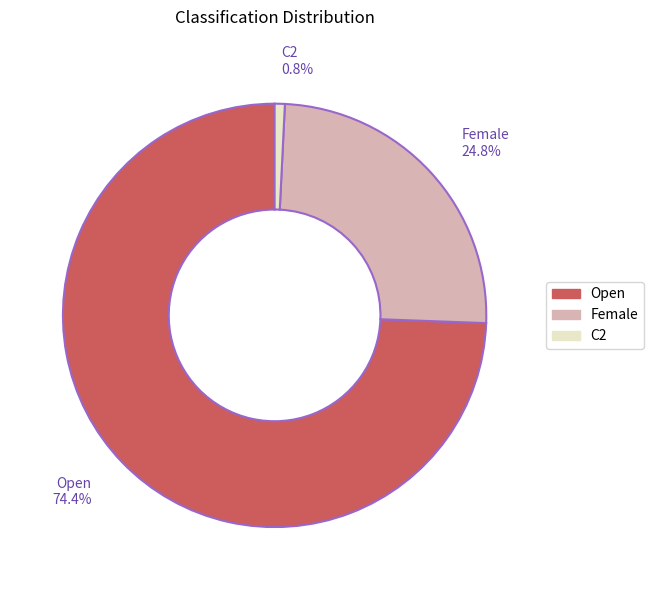

Is there any slice that represents more than half of the pie?

Yes